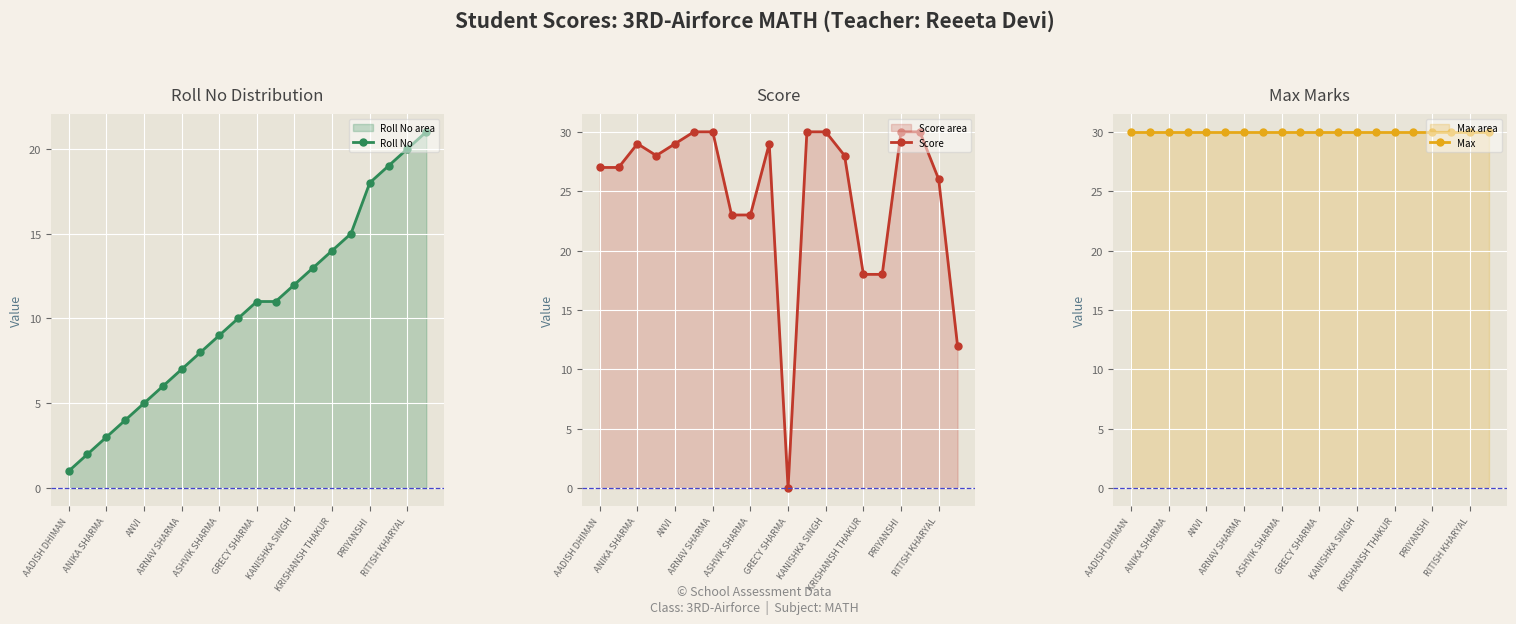

What is the difference between the second highest and second lowest values in the Score series?

18